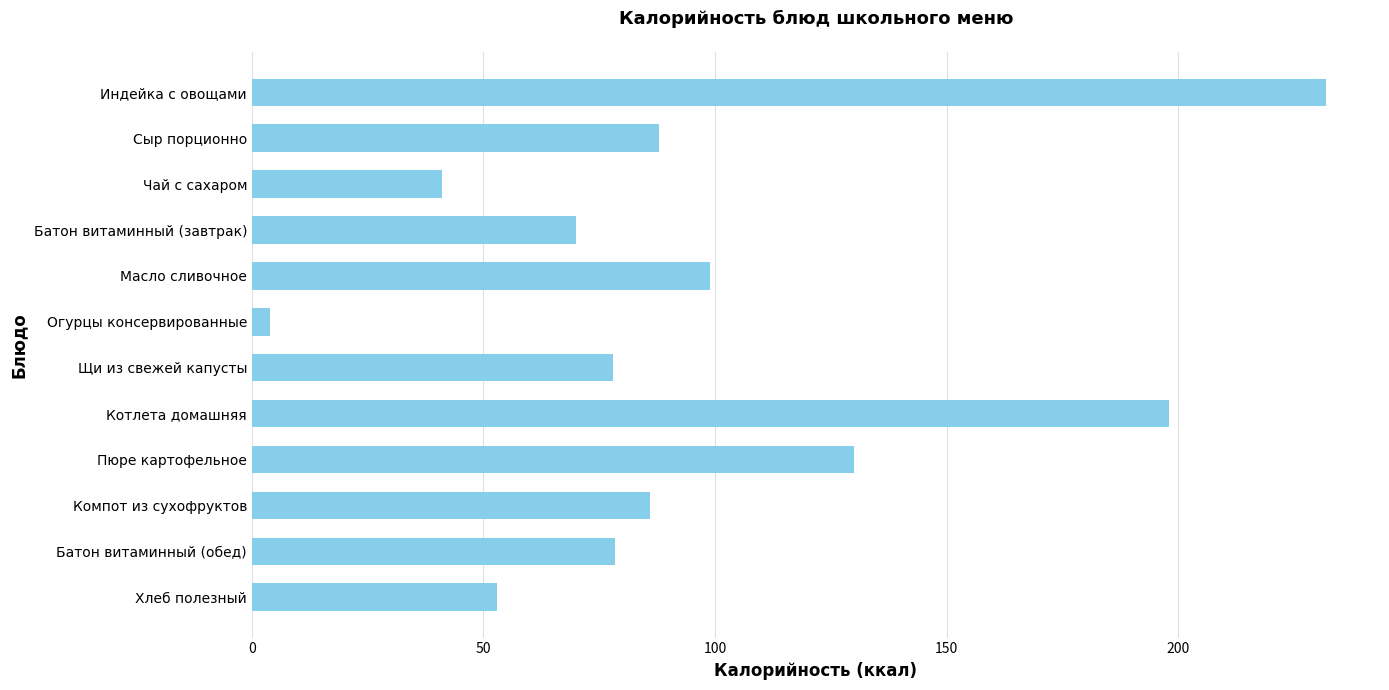

Is it true that the value at Батон витаминный (обед) is 128.1?

False